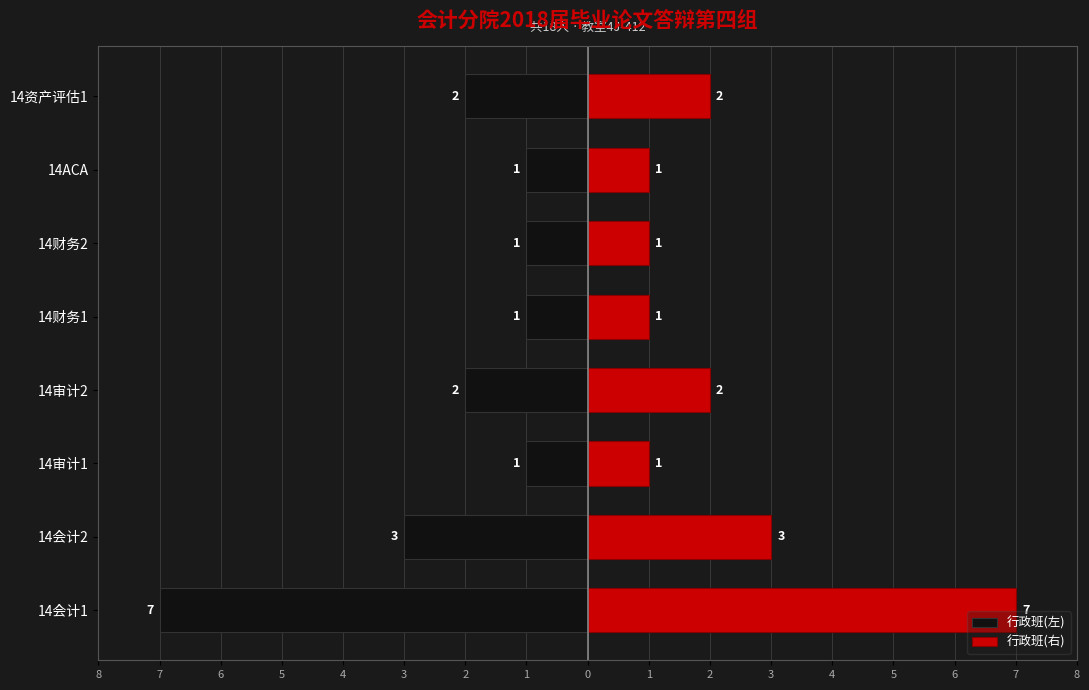

Which series has the largest range (max minus min)?

行政班(左)